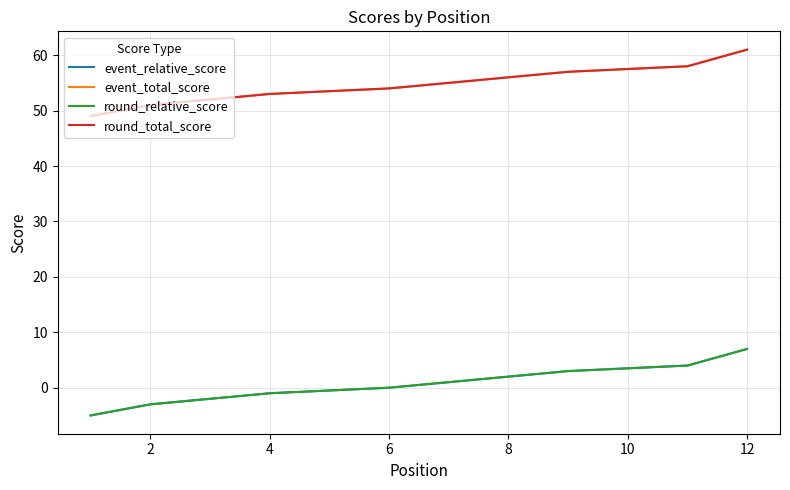

Between 9 and 10, which is larger?

10